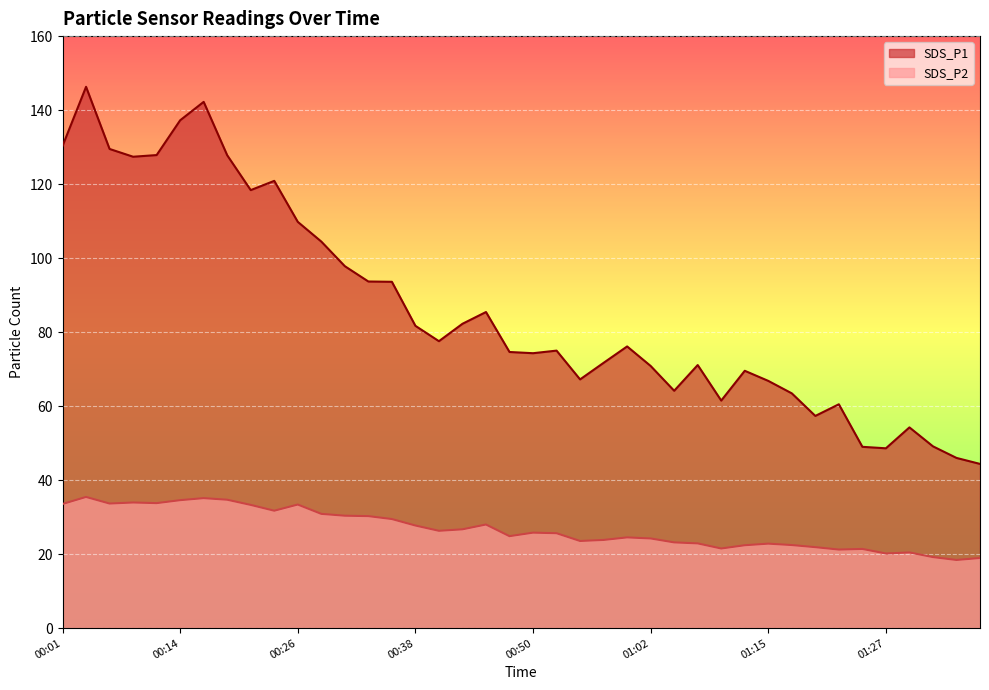

At which category does SDS_P2 reach its first local peak?

00:04